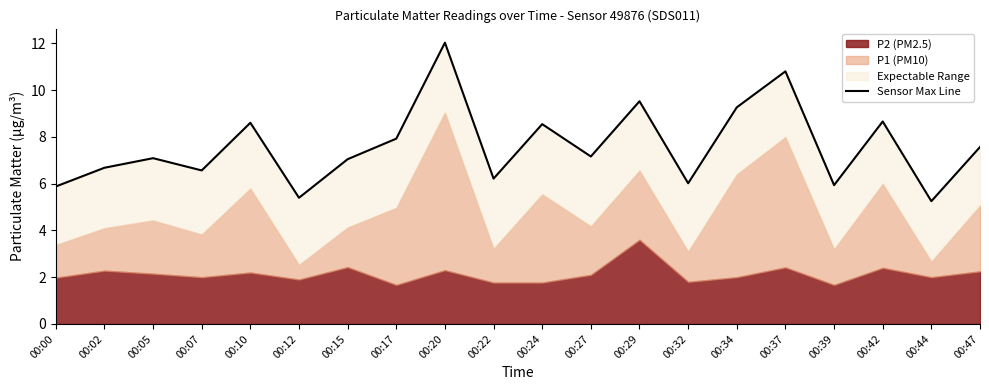

How many points are lower than both their immediate neighbors (excluding endpoints)?

7